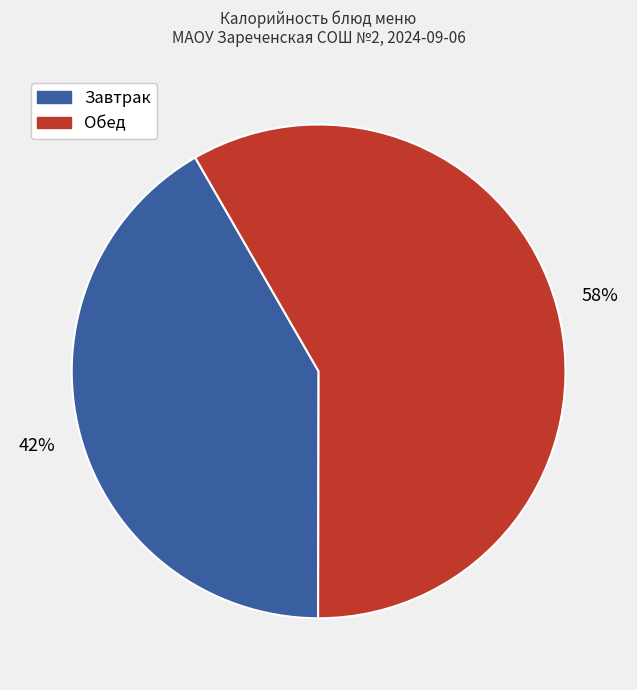

Does any single category account for the majority?

Yes